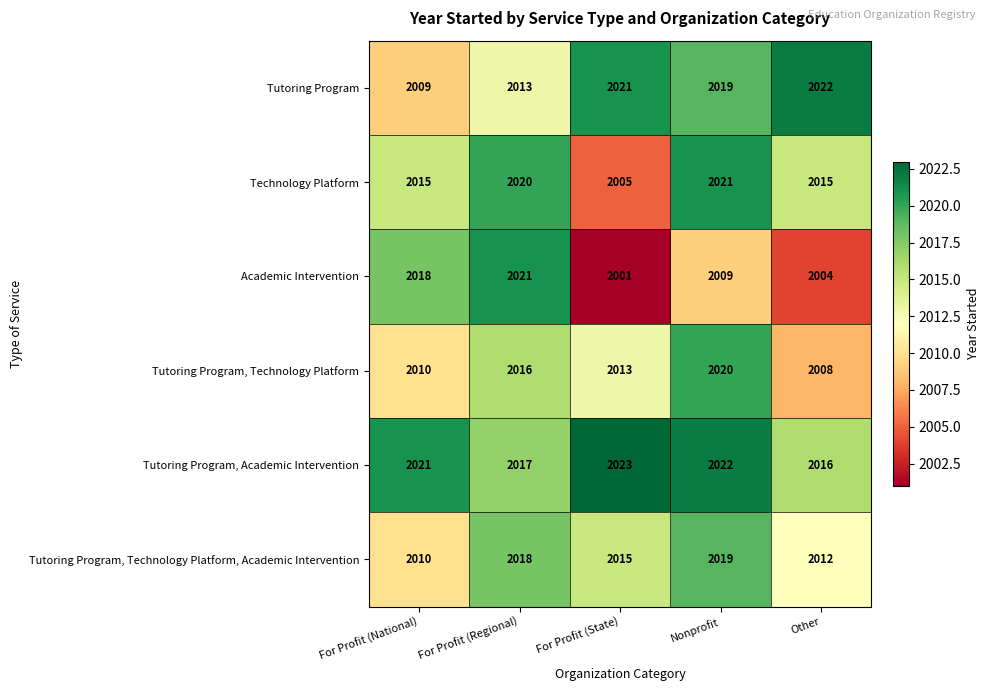

Count the number of categories in the chart.

5